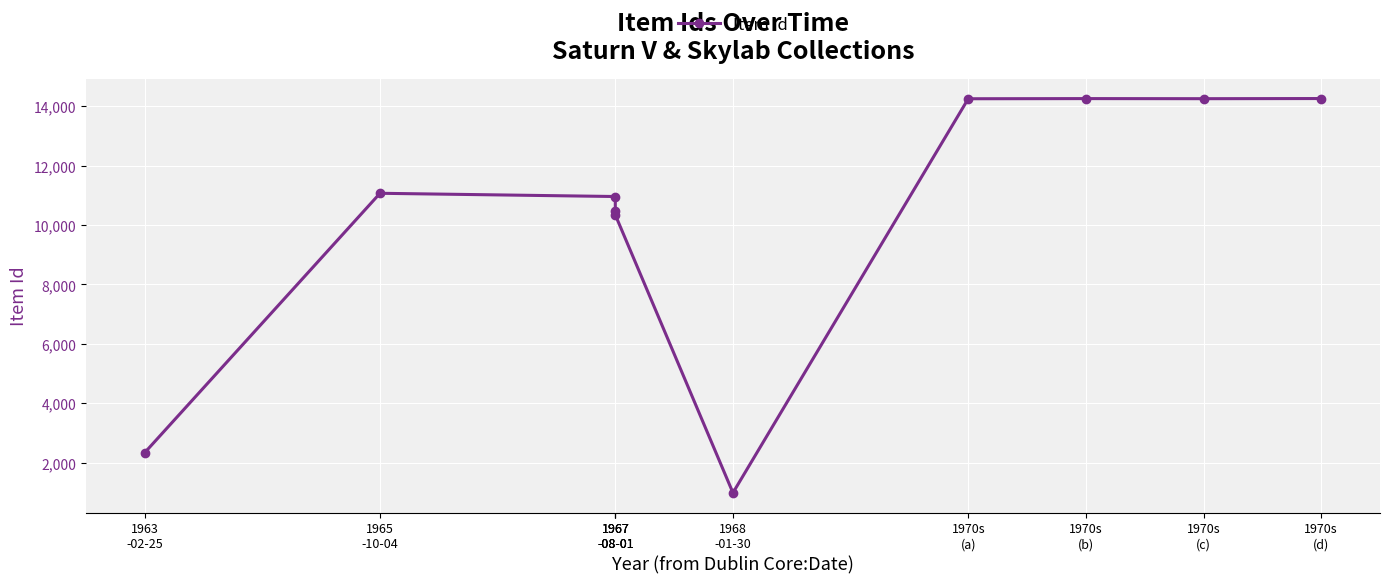

Approximately how many times larger is the value at 1970s
(c) compared to 1967
-08-01?

1.4